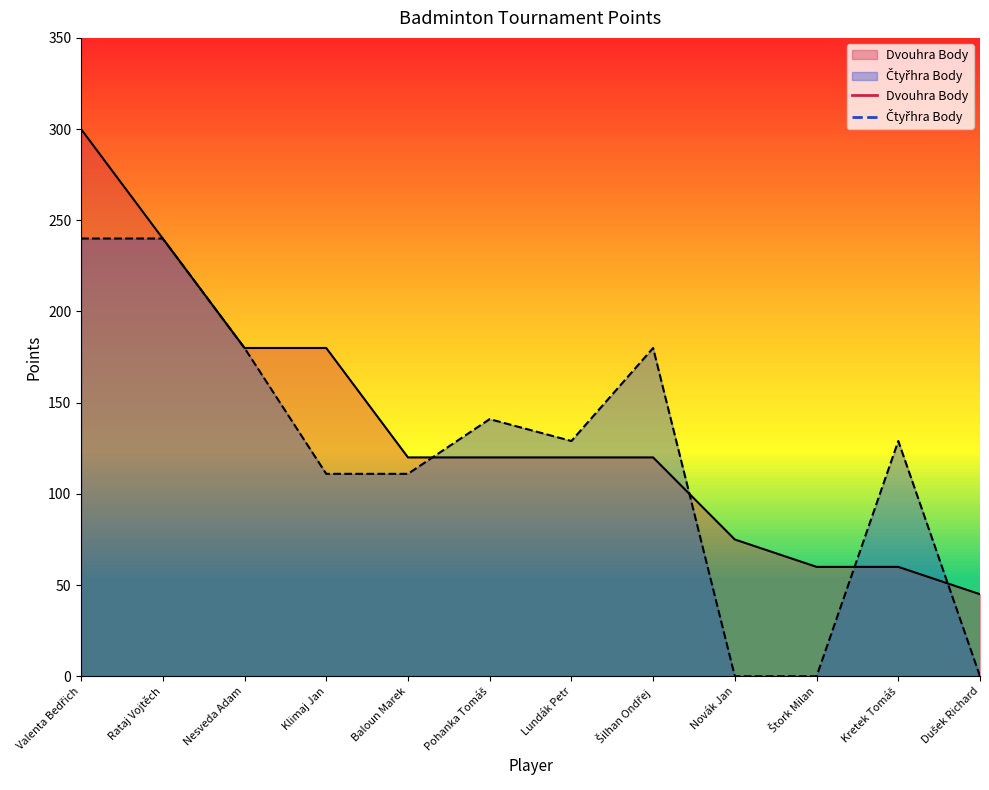

After their last crossing, which series has the higher values: Dvouhra Body or Čtyřhra Body?

Dvouhra Body